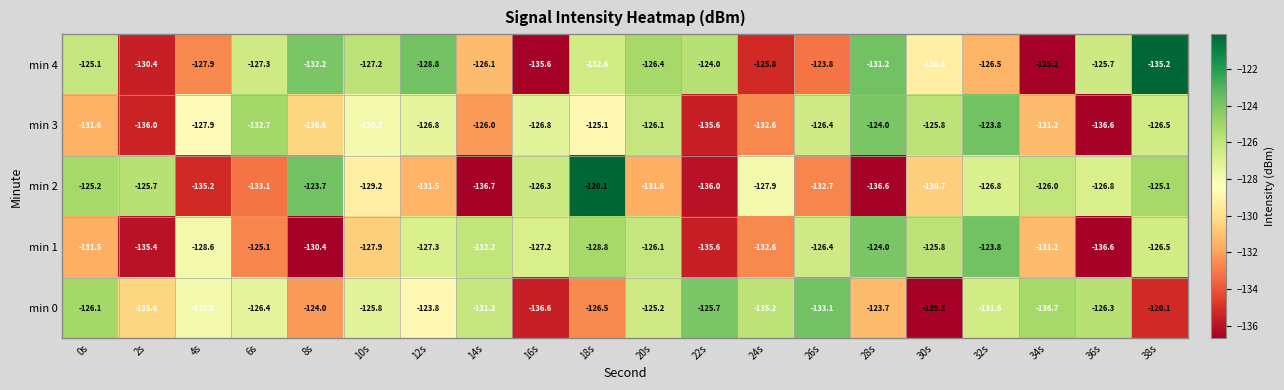

What is the sum of the min 0 values at 16s and 20s?

-261.8